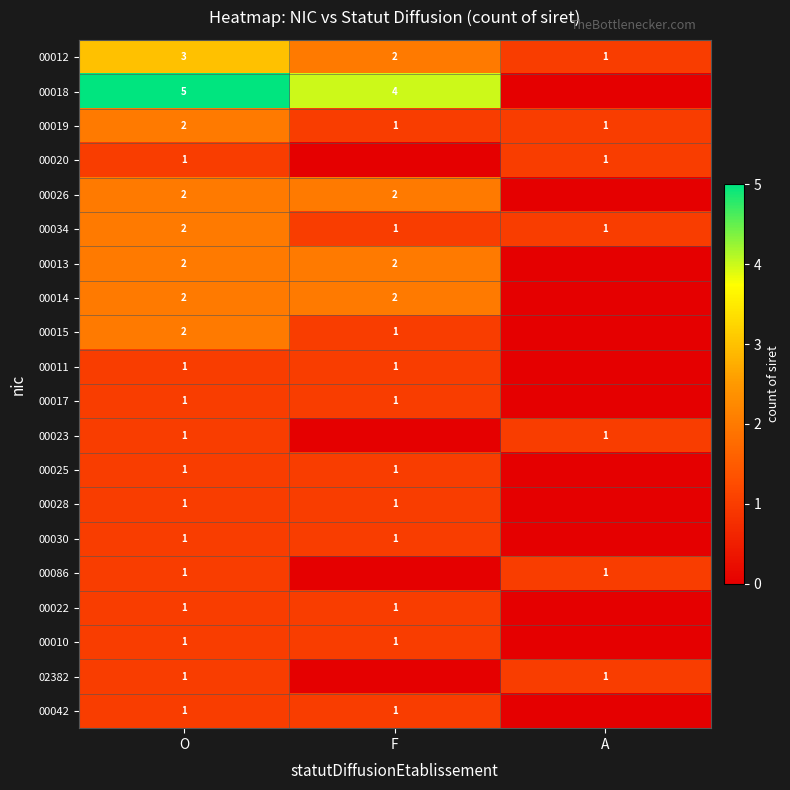

What is the difference between the highest and lowest values at O?

4